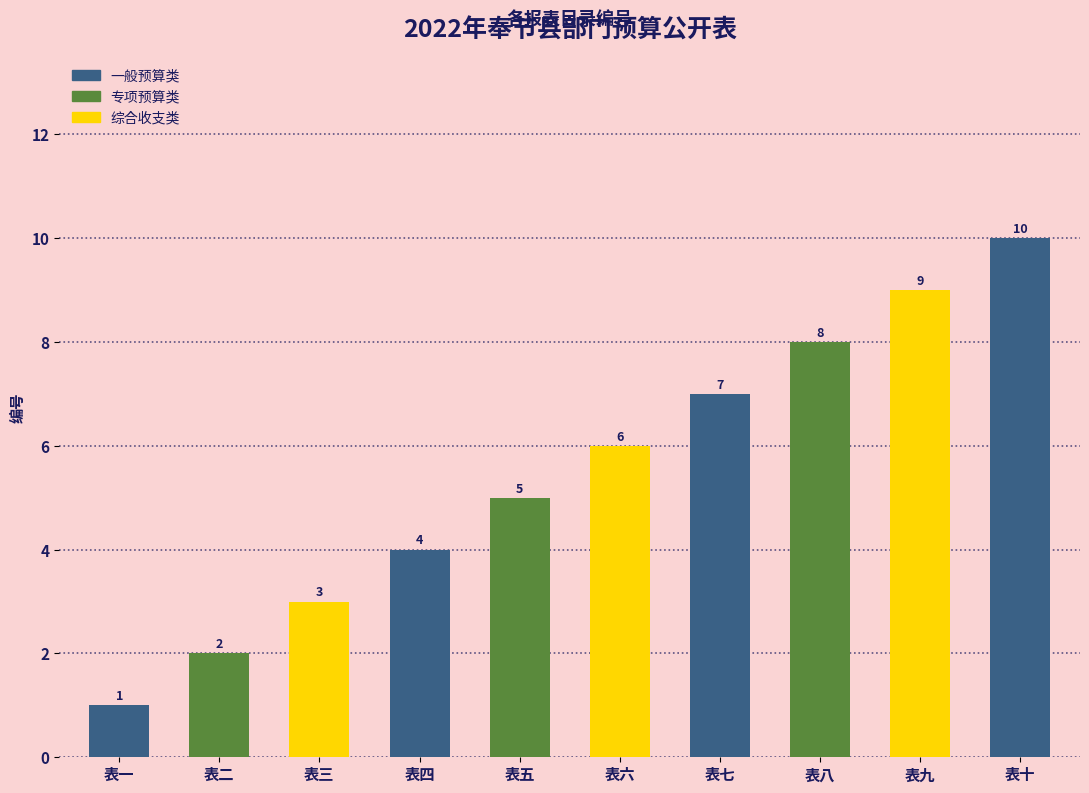

List the labels in order of value, largest first.

表十, 表九, 表八, 表七, 表六, 表五, 表四, 表三, 表二, 表一